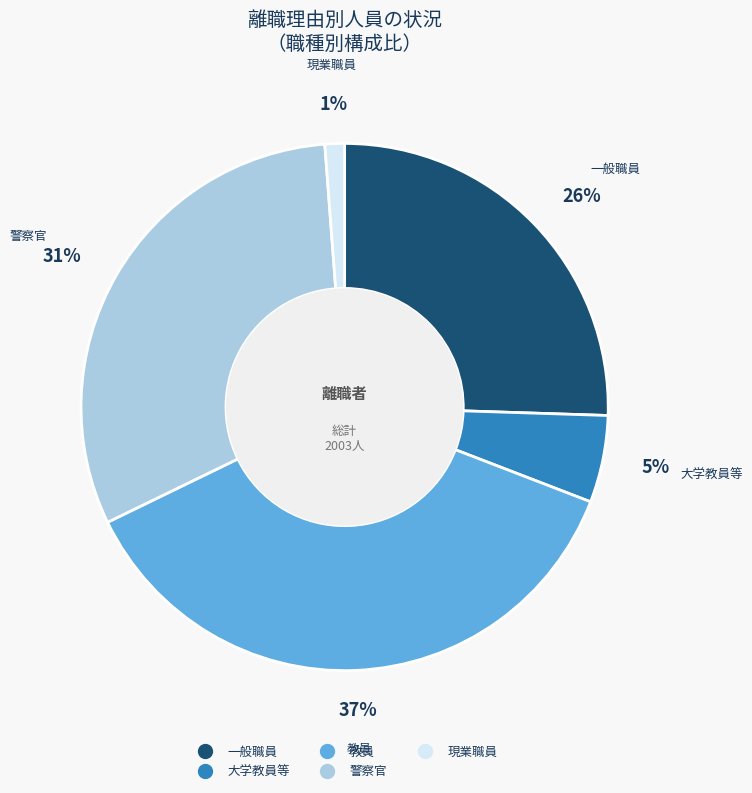

To the nearest percent, what is the difference between the 一般職員 and 教員 slice percentages?

11%